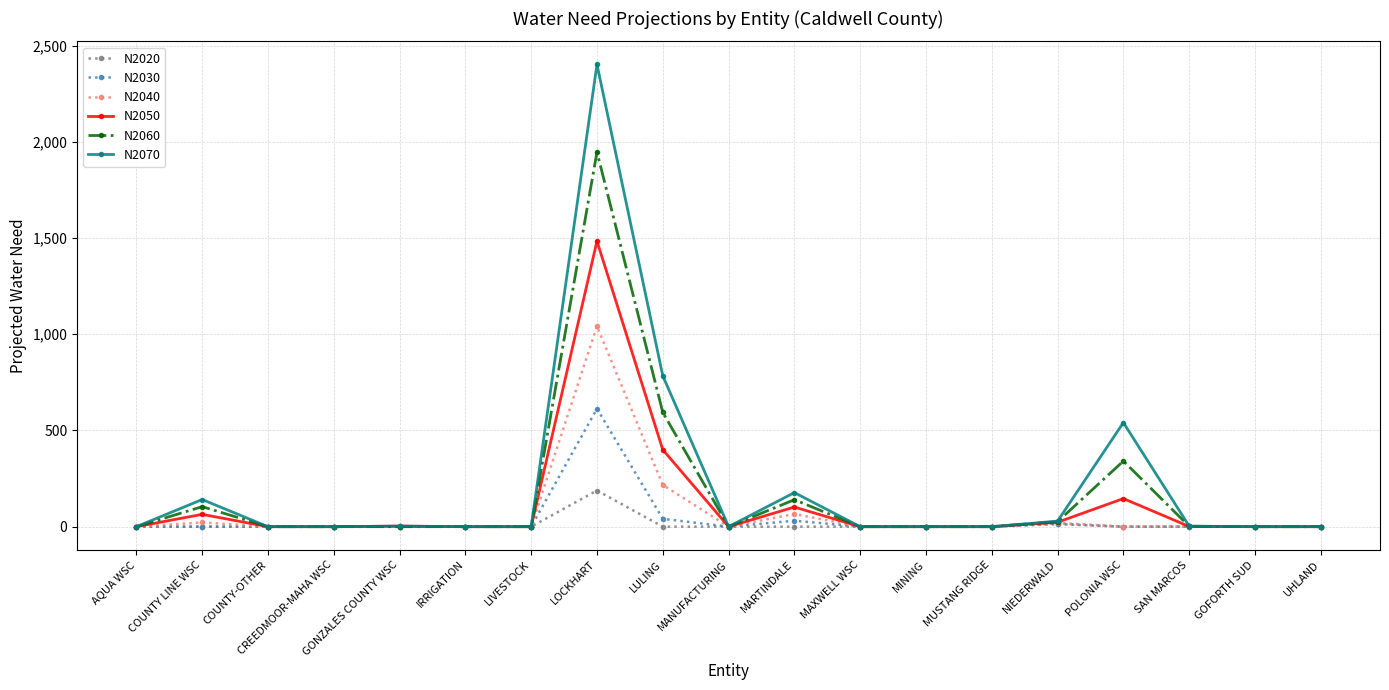

True or false: N2020 has a value of 118 at POLONIA WSC.

False